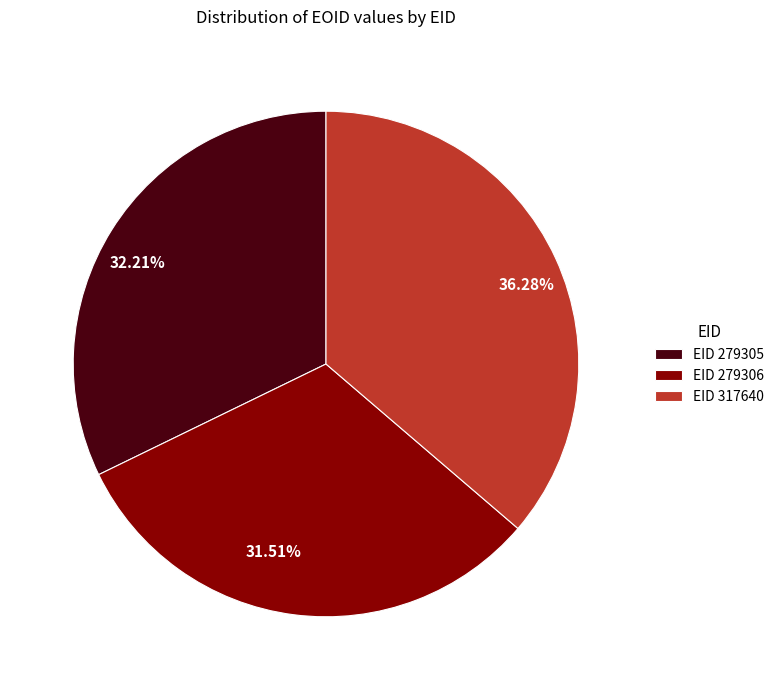

Is the sum of 31.51% and 32.21% greater than half?

Yes